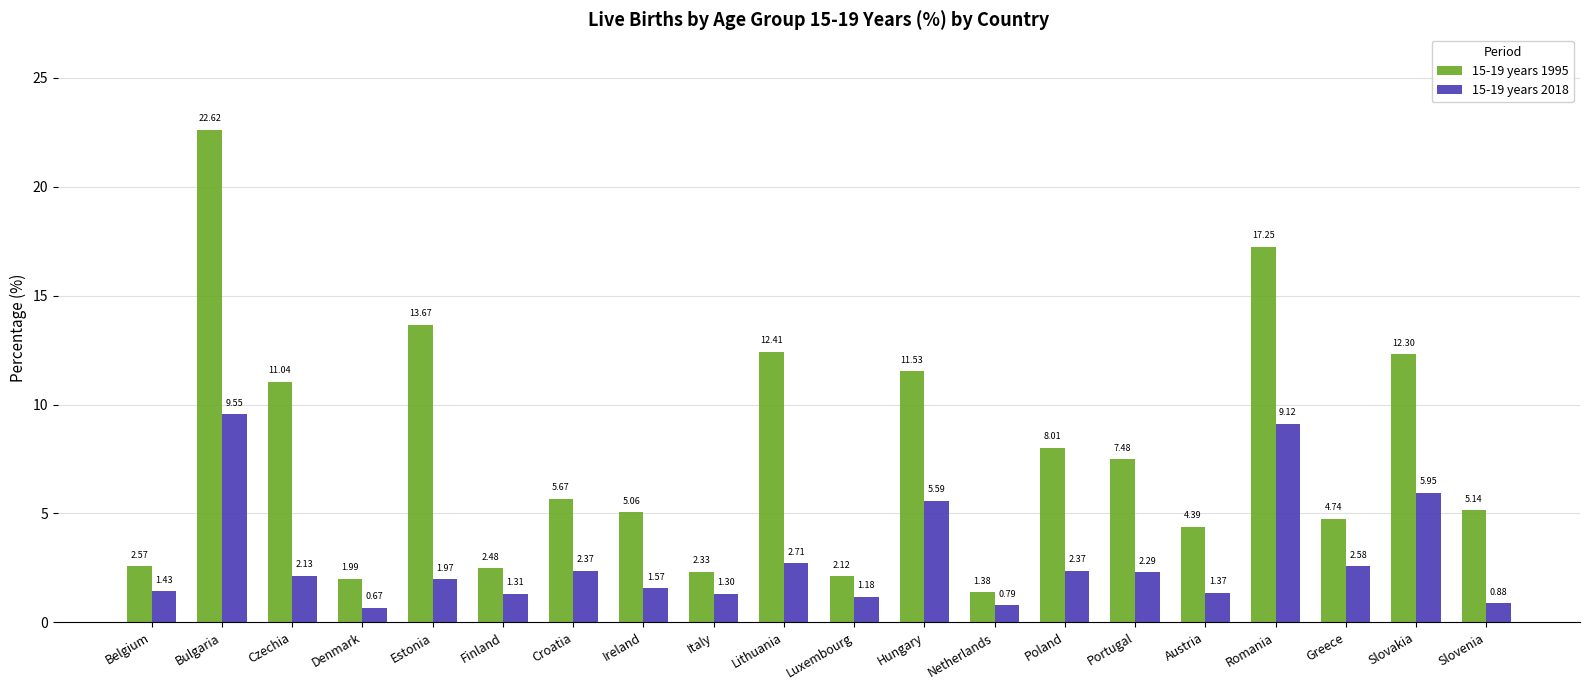

Which series has the widest spread of values?

15-19 years 1995